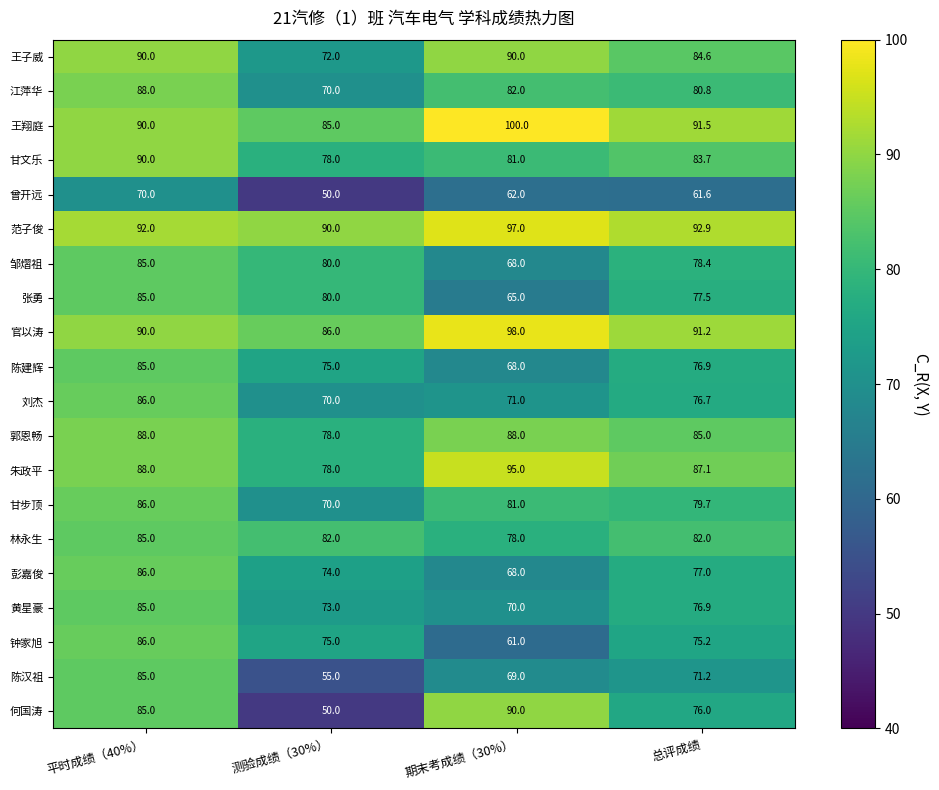

Which series has the largest total across all categories?

范子俊